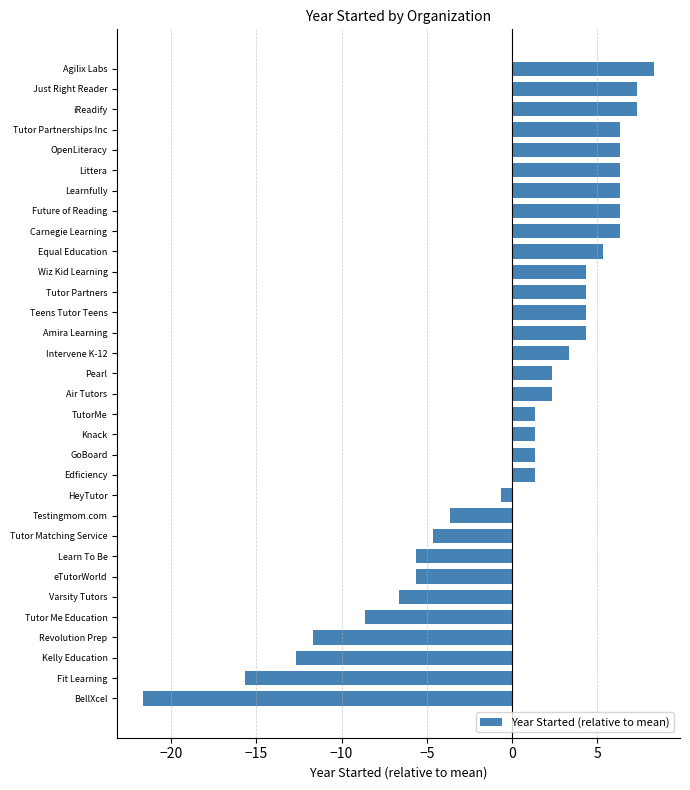

What is the difference between the maximum and minimum values?

30.0